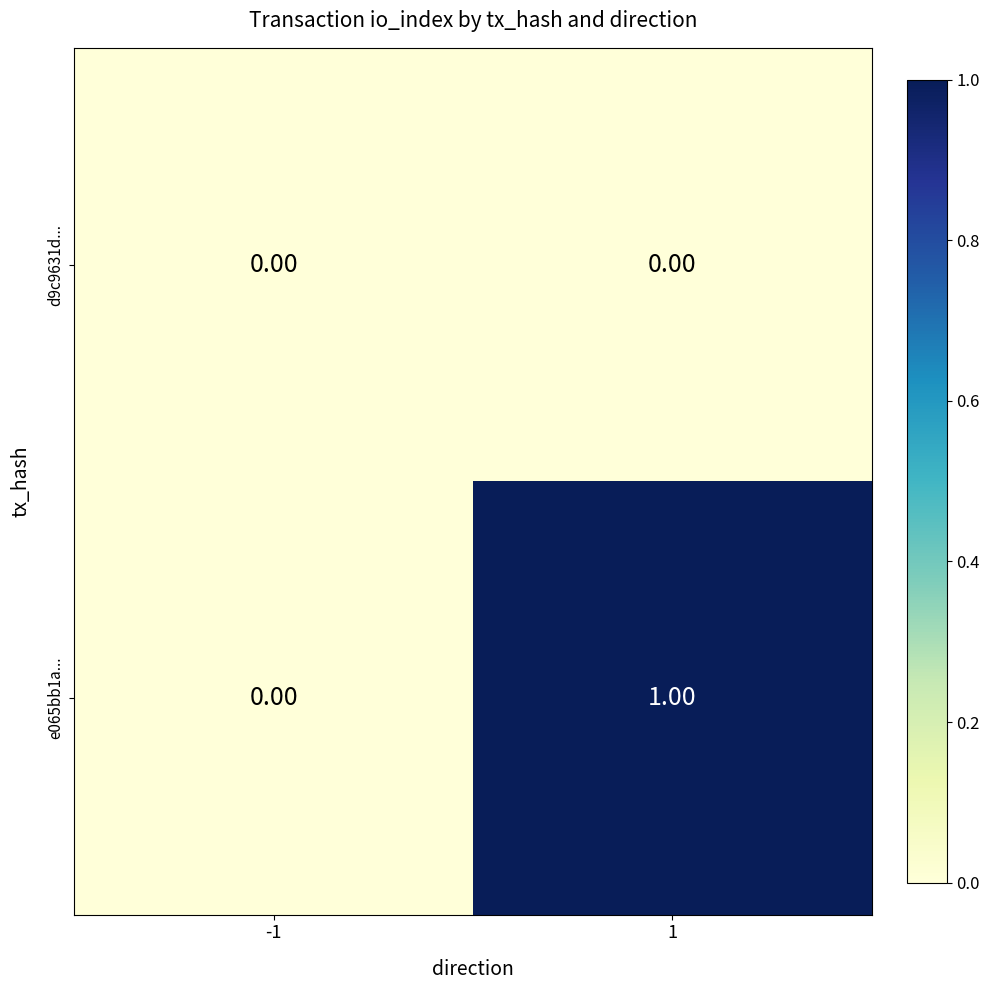

Which series has the largest total across all categories?

e065bb1a...